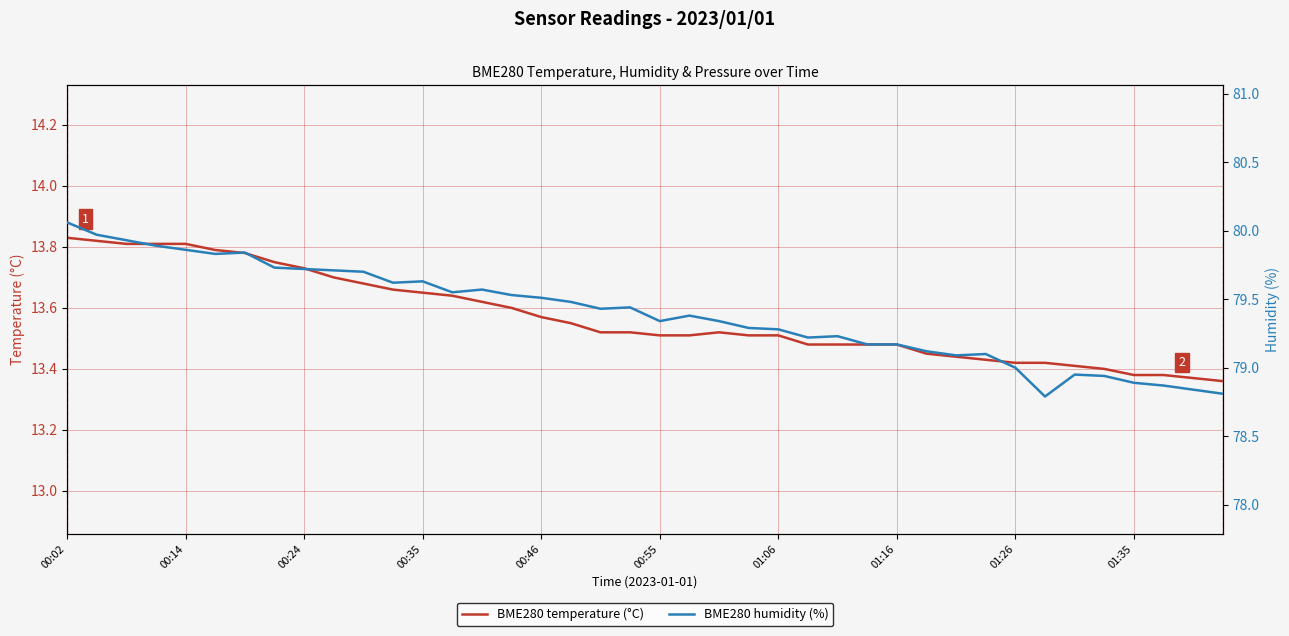

Is the value of BME280 humidity (%) at 01:06 greater than the value of BME280 temperature (°C) at 20?

Yes